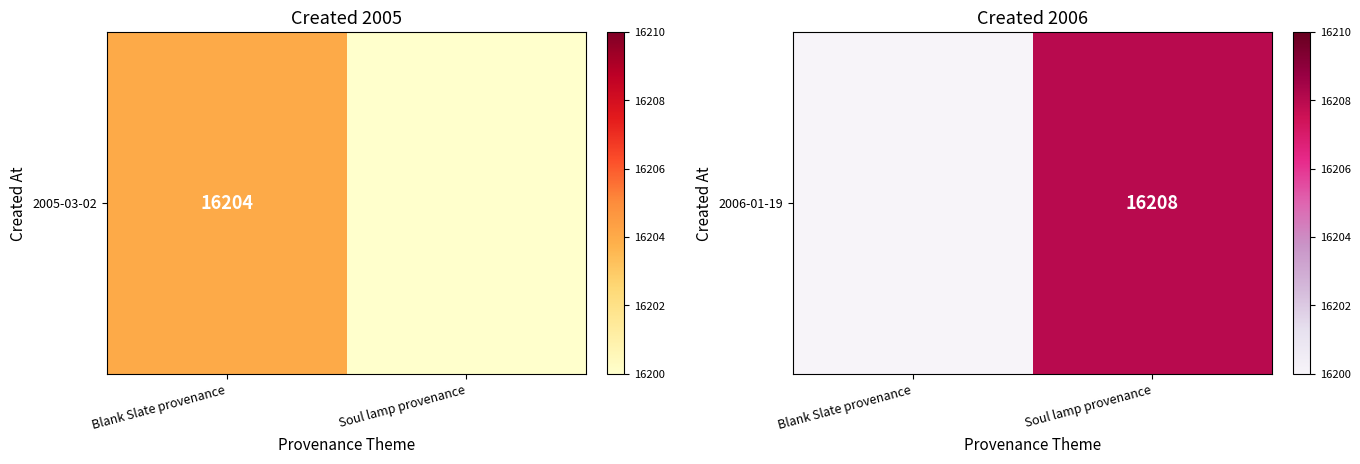

Reading left to right, extract all data points from this chart.

Blank Slate provenance=0	Soul lamp provenance=16208